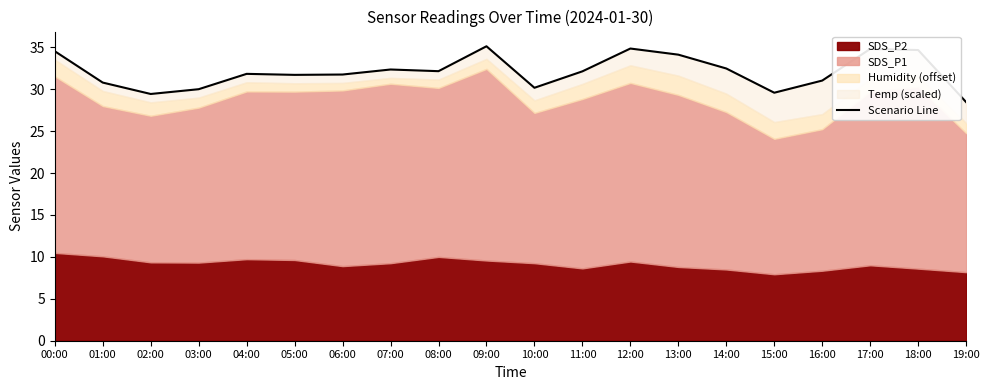

Reading right to left, transcribe all the data shown in this chart.

28.5	34.7	34.8	31.0	29.6	32.5	34.1	34.8	32.1	30.2	35.1	32.1	32.3	31.7	31.7	31.8	30.0	29.4	30.8	34.5